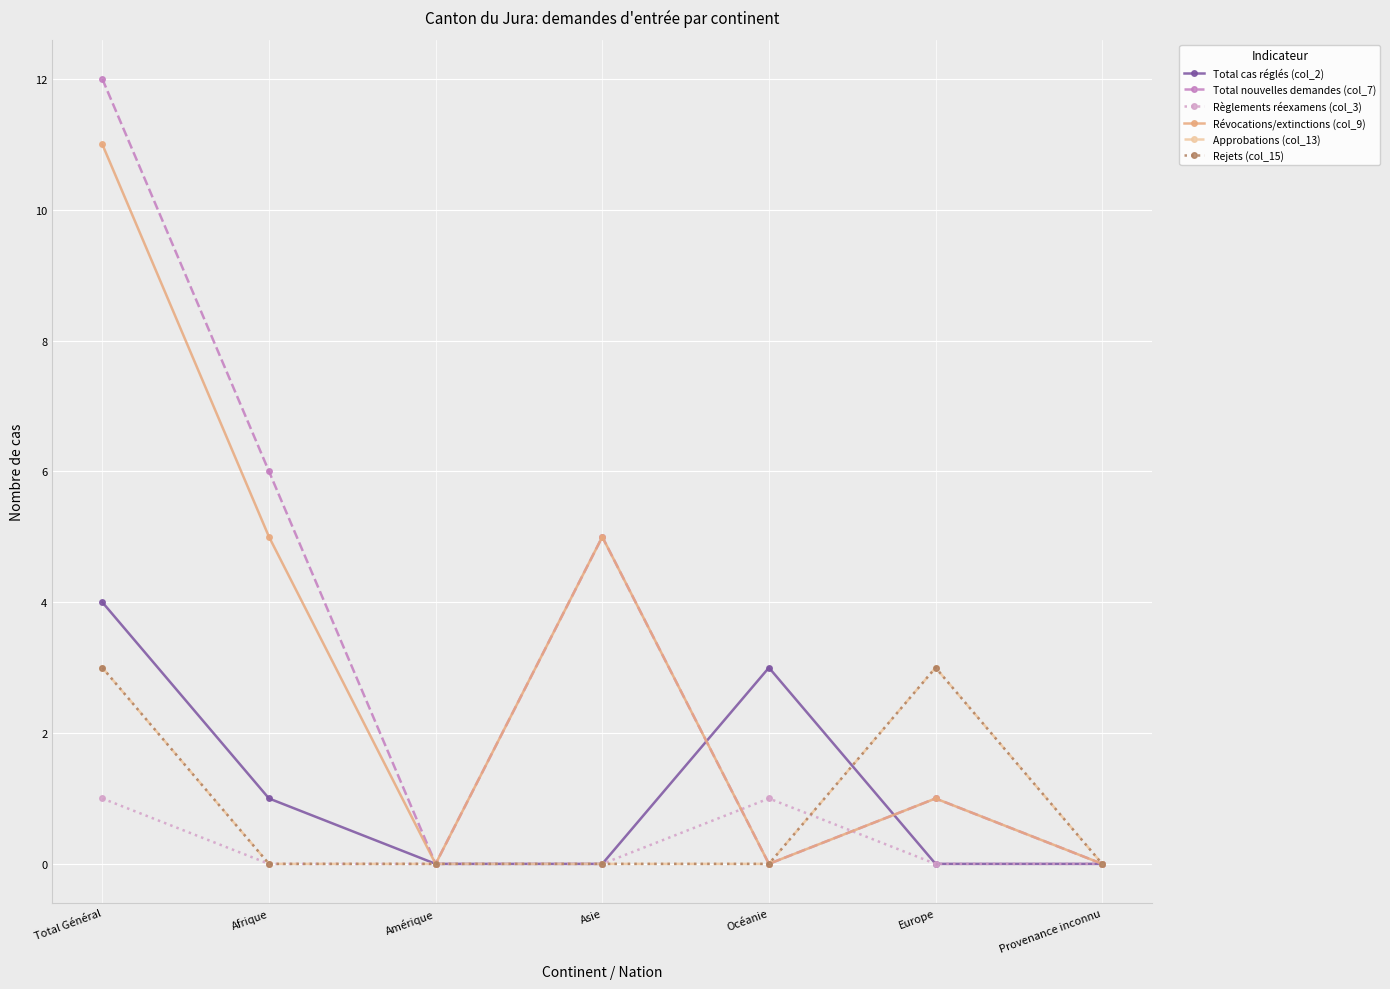

In Règlements réexamens (col_3), how many points are higher than both neighbors (excluding endpoints)?

1